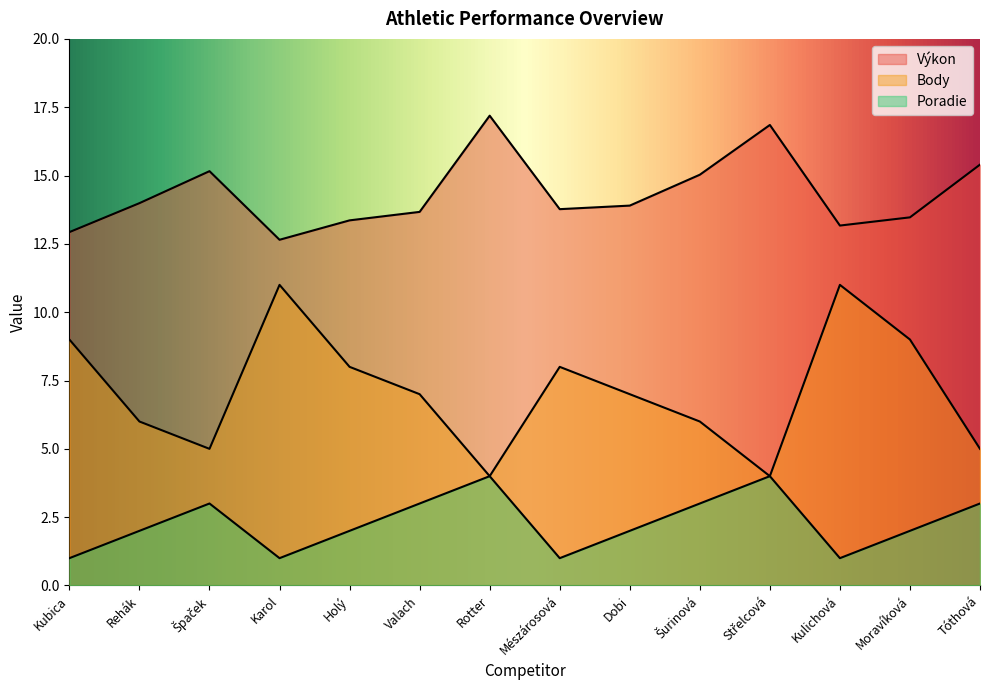

Which category has the lowest value across all series?

Kubica